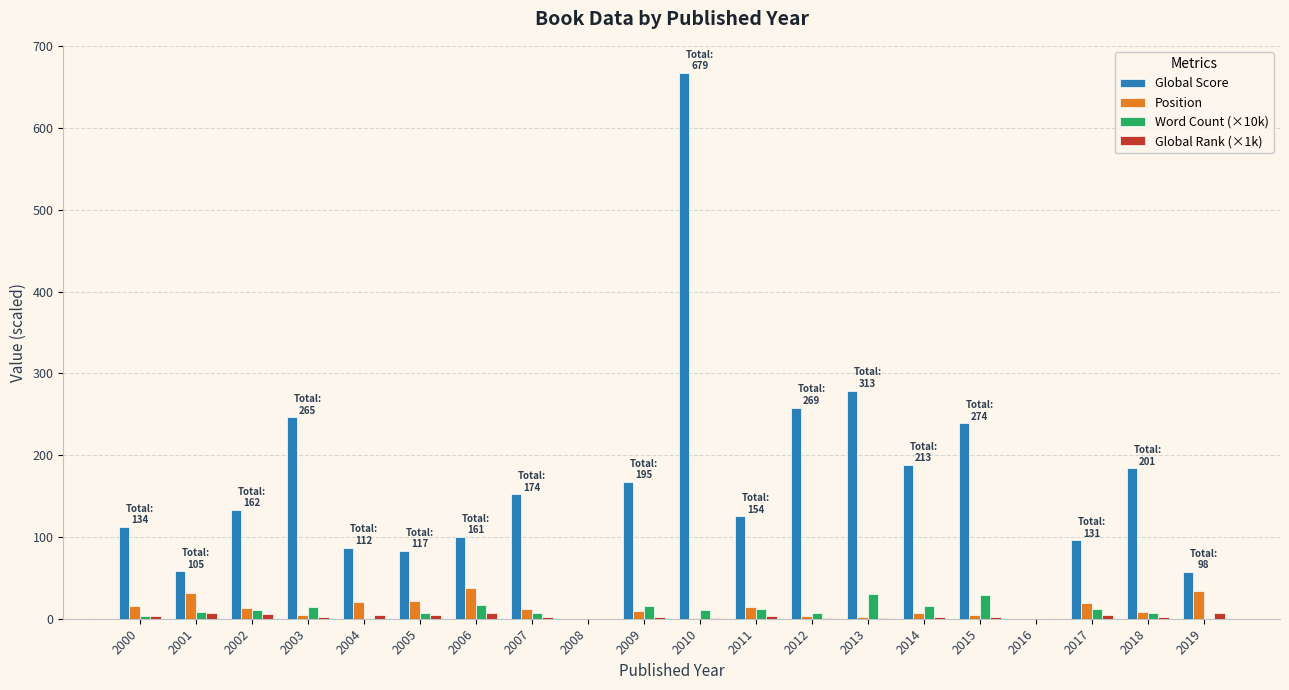

What is the total value across all series at 2017?

131.5